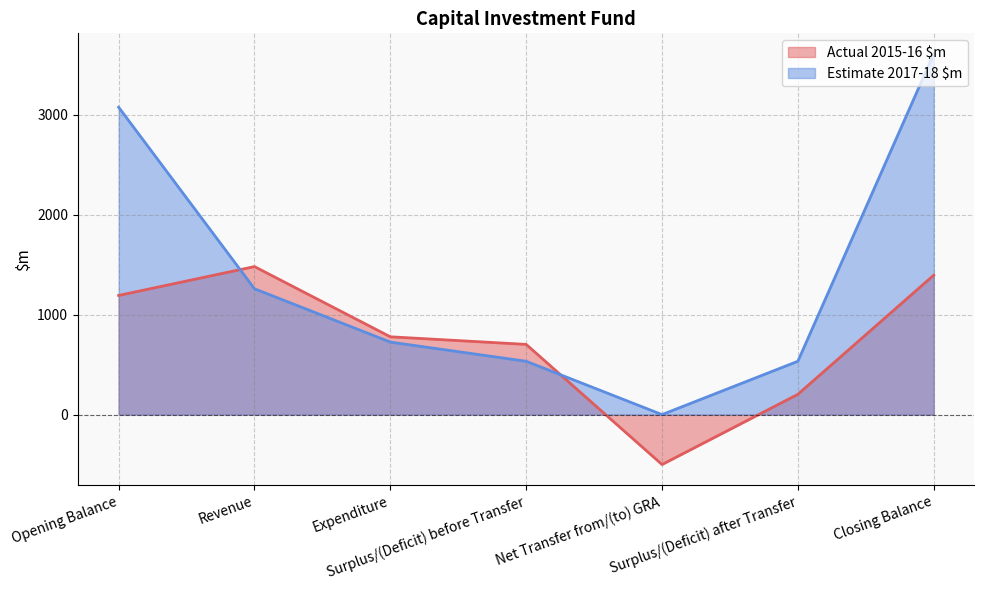

Which has a higher value, Surplus/(Deficit) before Transfer or Closing Balance?

Closing Balance